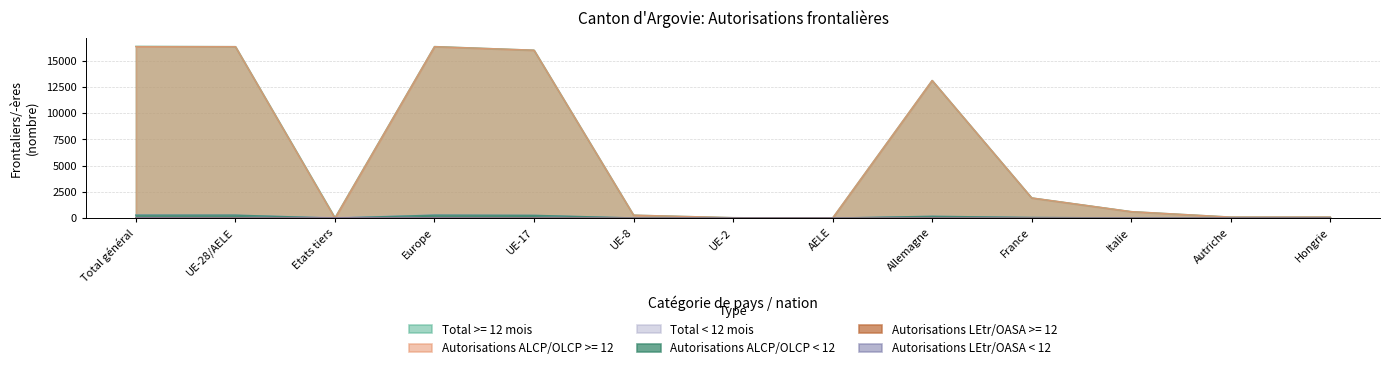

Reading left to right, extract all data points from this chart.

Total >= 12 mois: 16379	16351	28	16361	16013	281	42	6	13125	1927	620	99	100
Autorisations ALCP/OLCP >= 12: 16351	16351	0	16351	16013	281	42	6	13125	1927	620	99	100
Total < 12 mois: 306	281	25	298	263	14	4	0	173	60	17	2	8
Autorisations ALCP/OLCP < 12: 281	281	0	281	263	14	4	0	173	60	17	2	8
Autorisations LEtr/OASA >= 12: 28	0	28	10	0	0	0	0	0	0	0	0	0
Autorisations LEtr/OASA < 12: 25	0	25	17	0	0	0	0	0	0	0	0	0